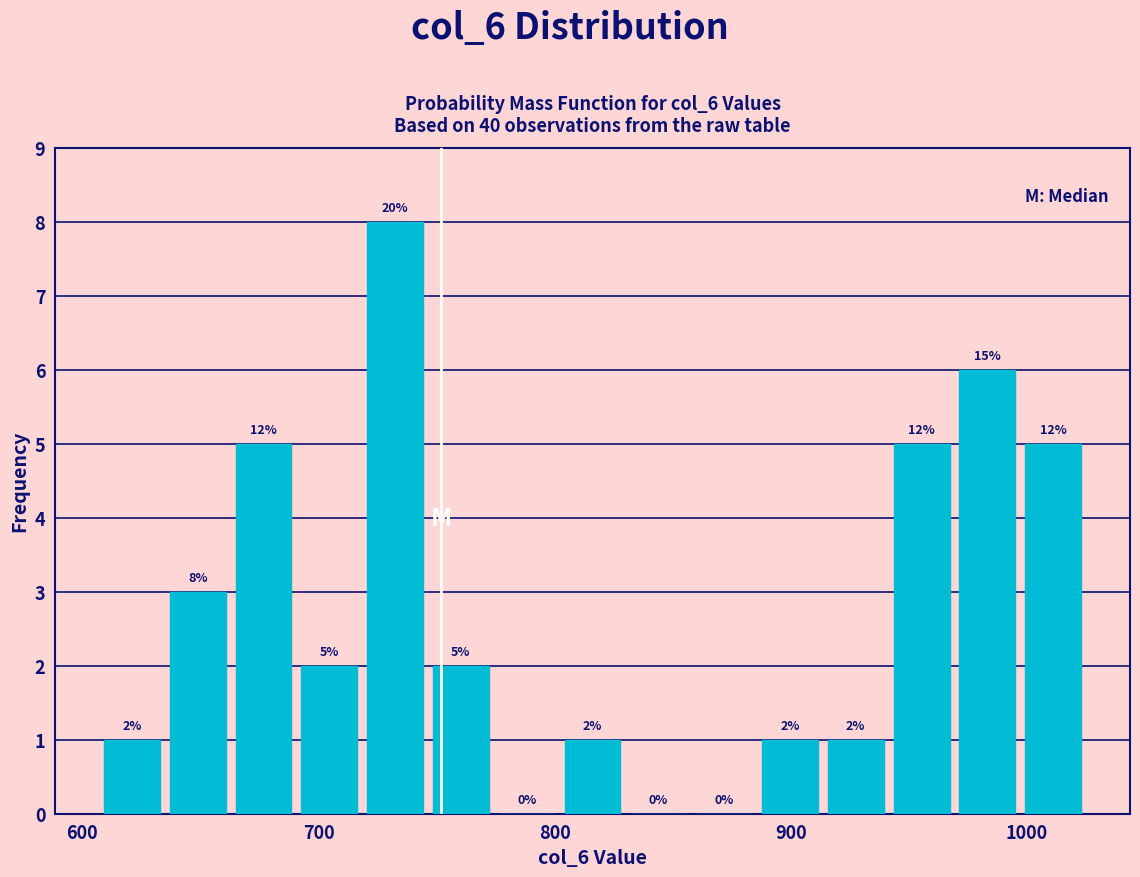

Around what value on the x-axis is the tallest bar? Give the approximate position of its centre, as read against the axis.

730